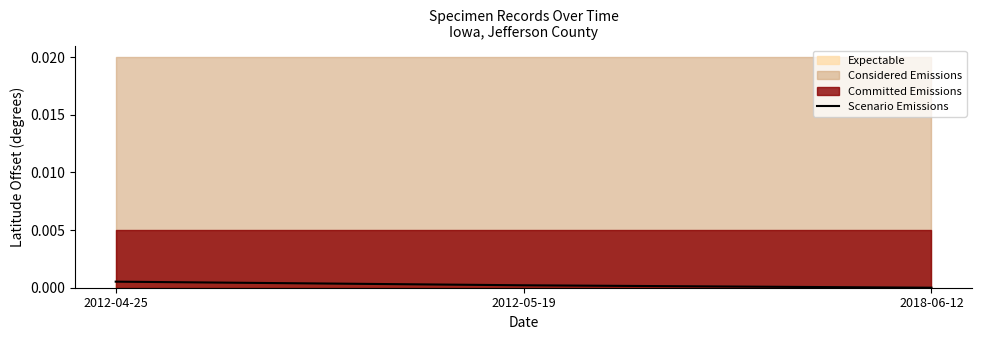

How many positive values does the Scenario Emissions series have?

2